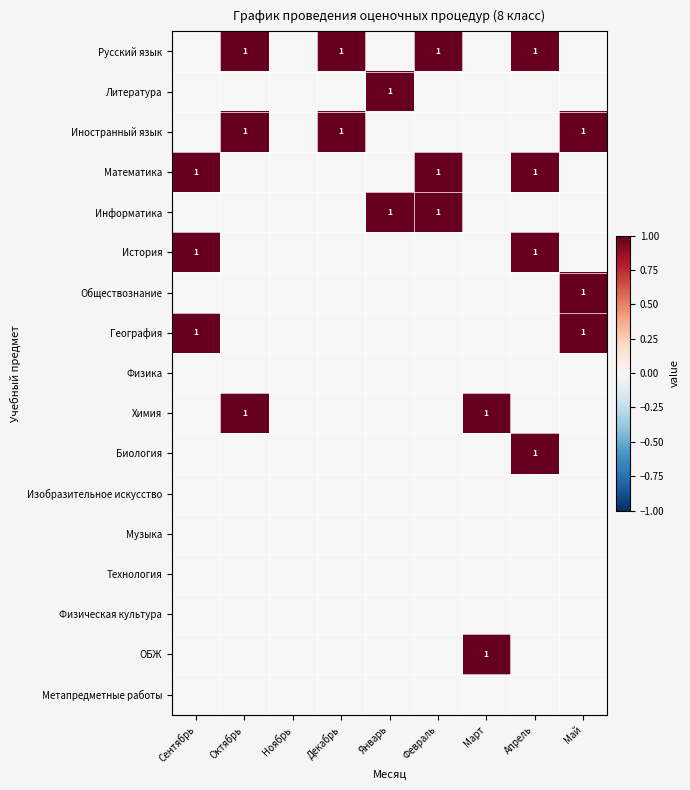

Which category has the lowest value across all series?

Сентябрь